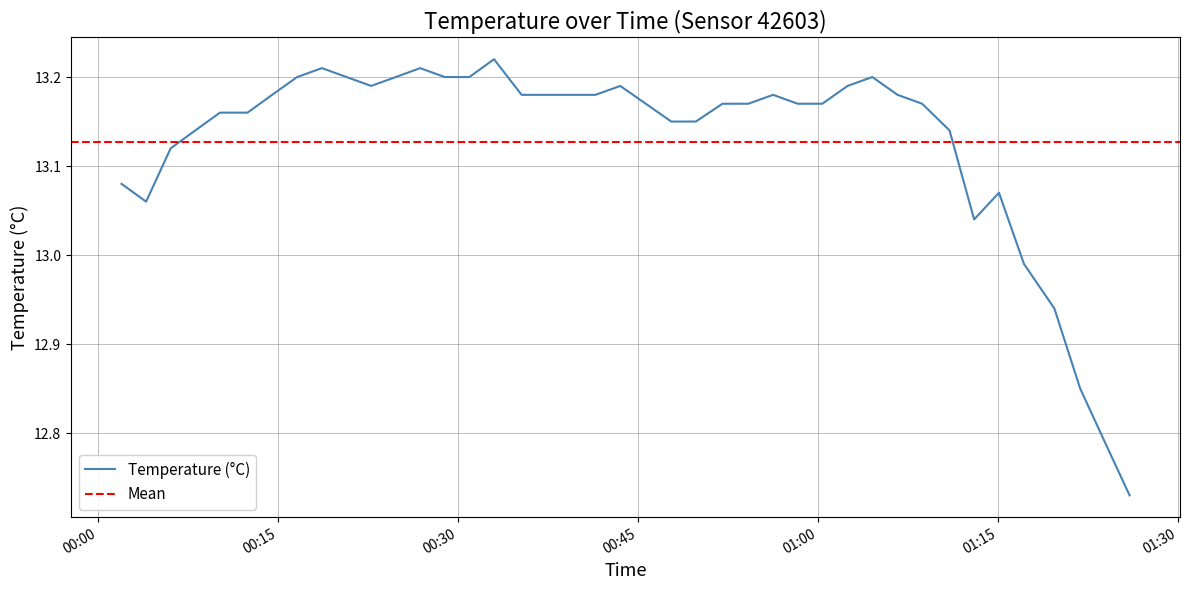

What is the minimum value shown in the chart?

12.7